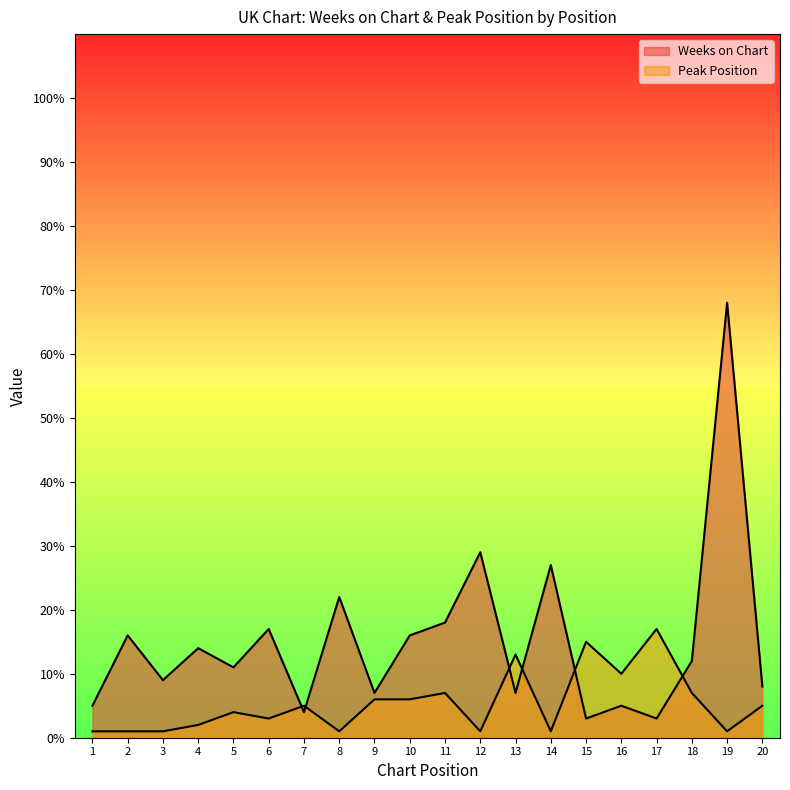

At which label is Peak Position closest to 9?

16